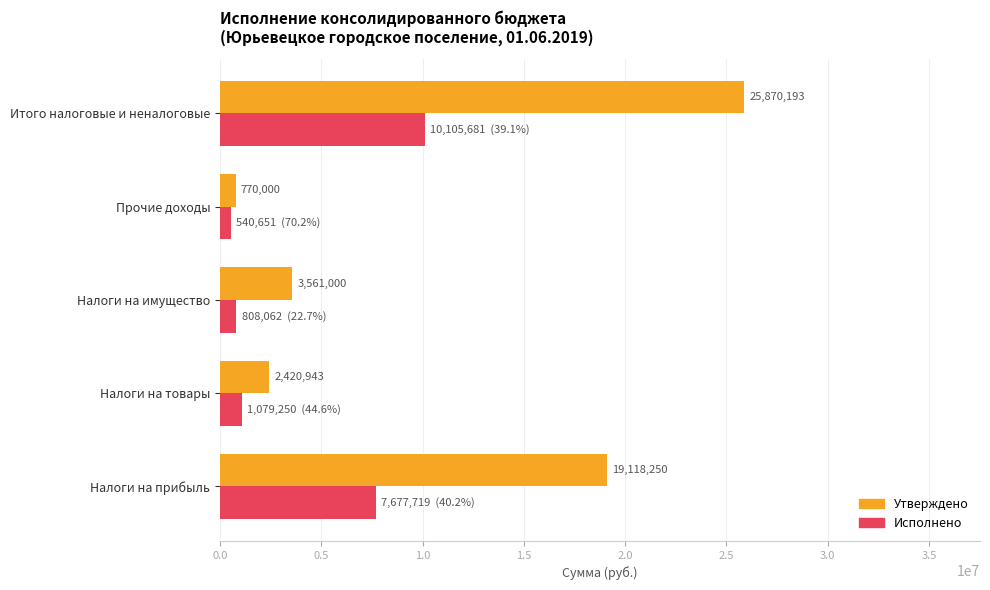

Is it true that Утверждено equals 2420943.4 at Налоги на товары?

True